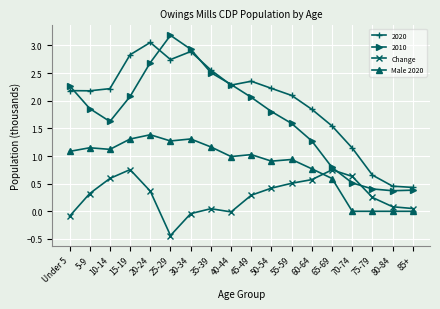

Read the Male 2020 value at 15-19.

1.3